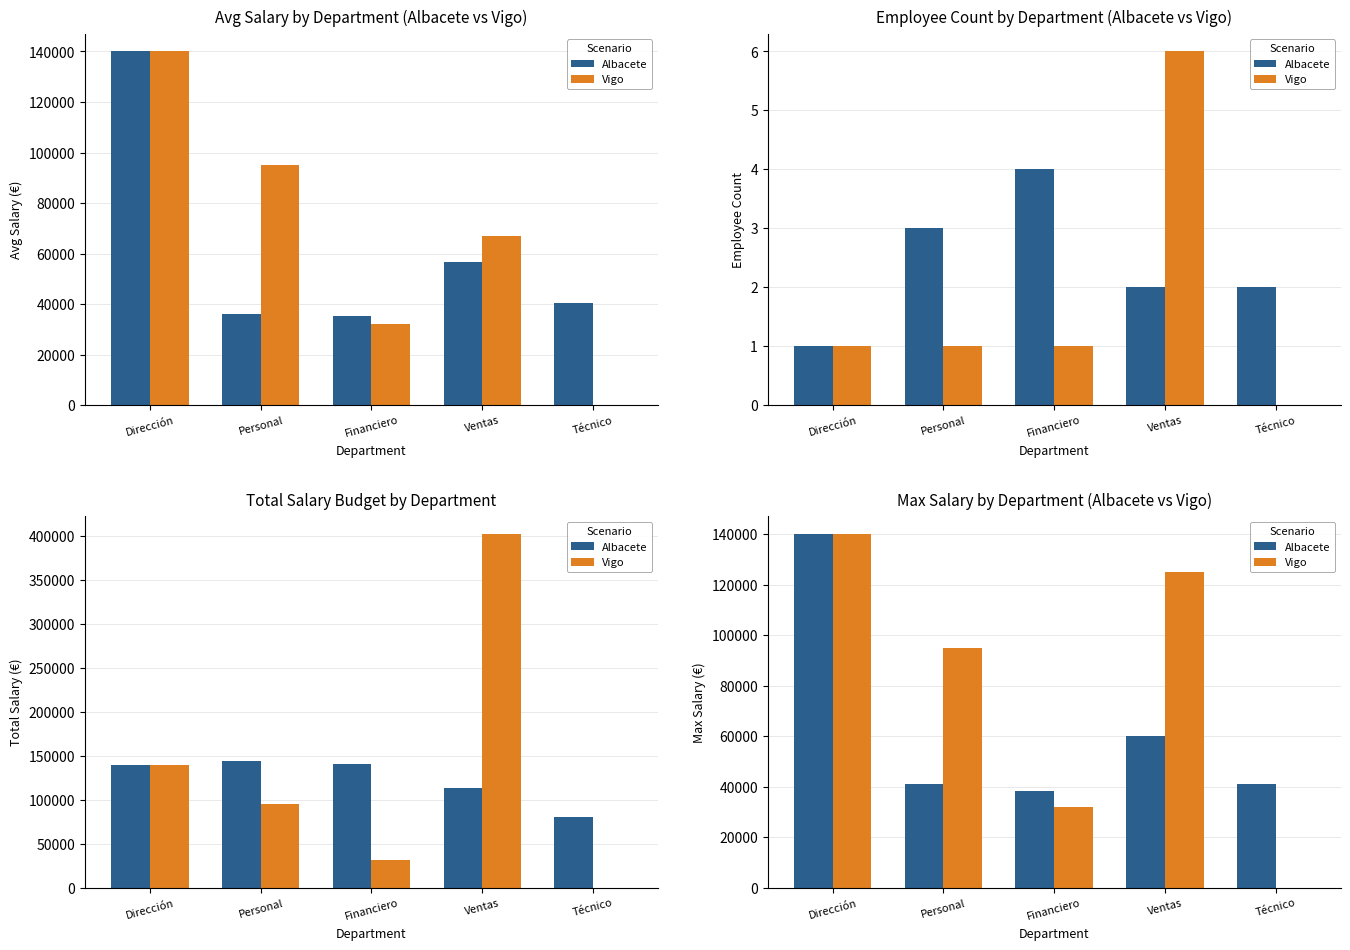

Reading right to left, list all the values displayed in this chart.

Albacete: 41000	60000	38500	41000	140000
Vigo: 0	125000	32100	95000	140000